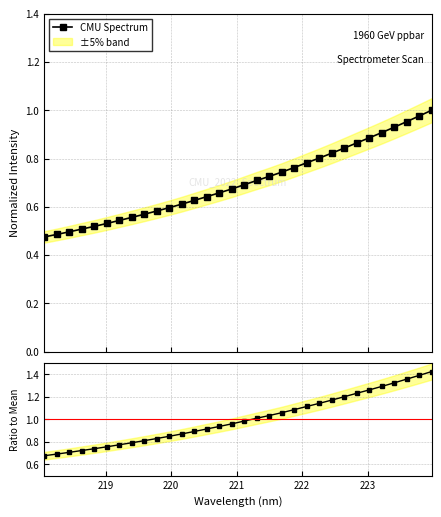

True or false: Ratio to Mean and CMU Spectrum intersect in this chart.

False